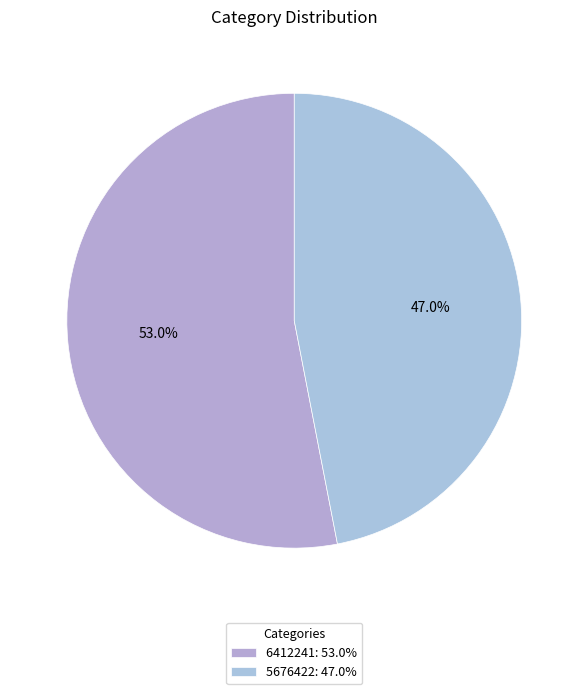

Between 6412241 and 5676422, which is larger?

6412241